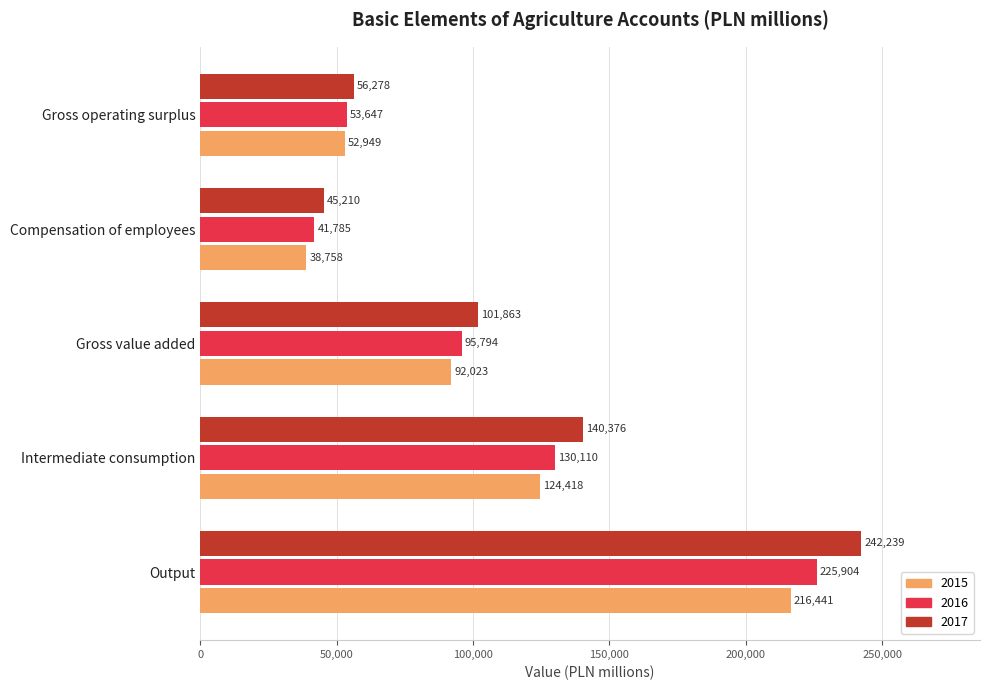

The value of 2015 at Compensation of employees is 25312. True or false?

False